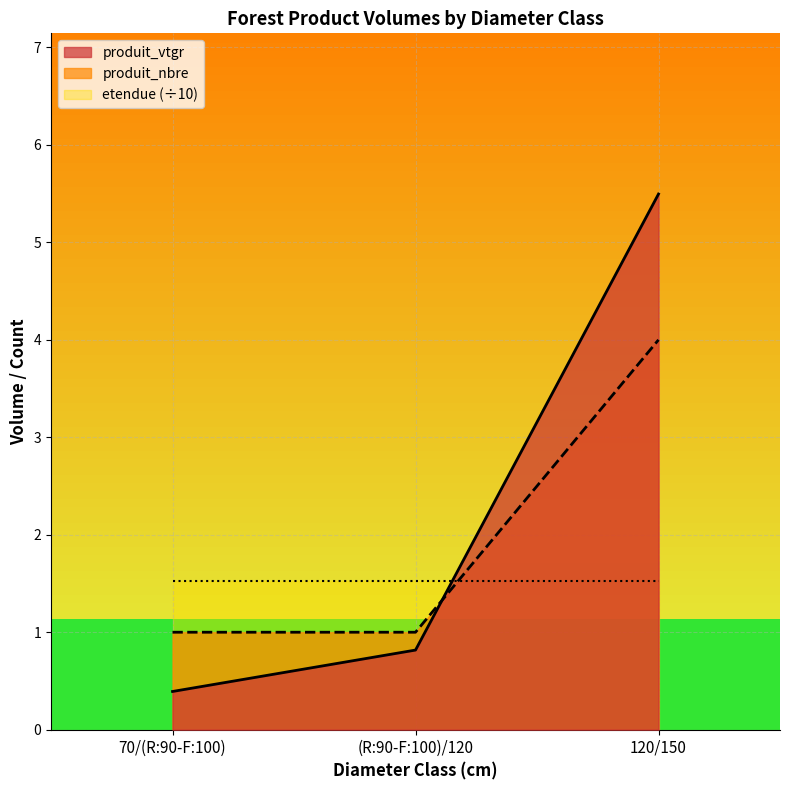

How many lines are shown in the chart?

3